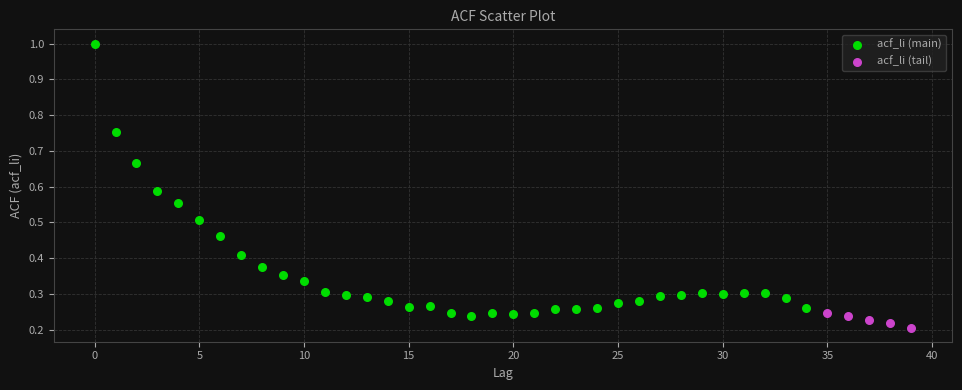

Which series contains the highest Y value?

acf_li (main)